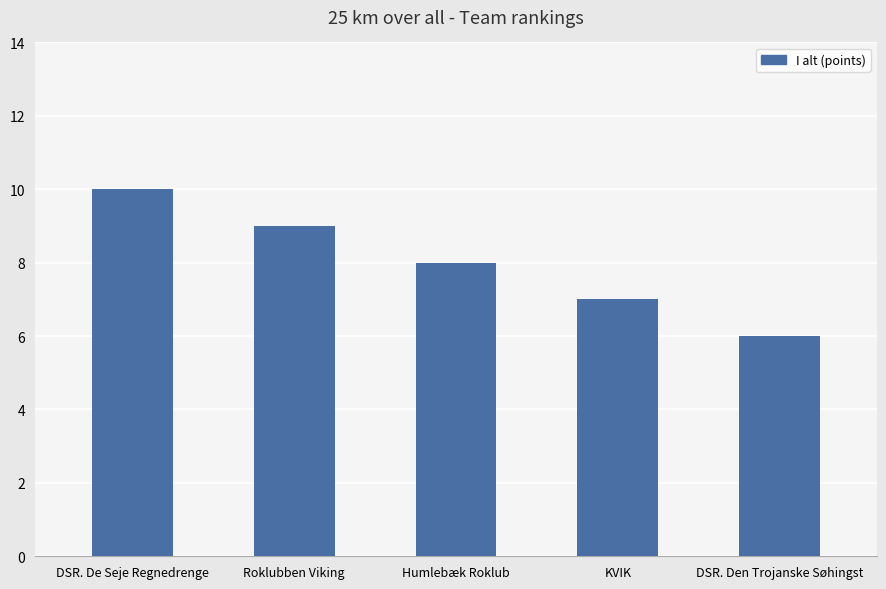

The chart shows a value of 15 at DSR. De Seje Regnedrenge. True or false?

False